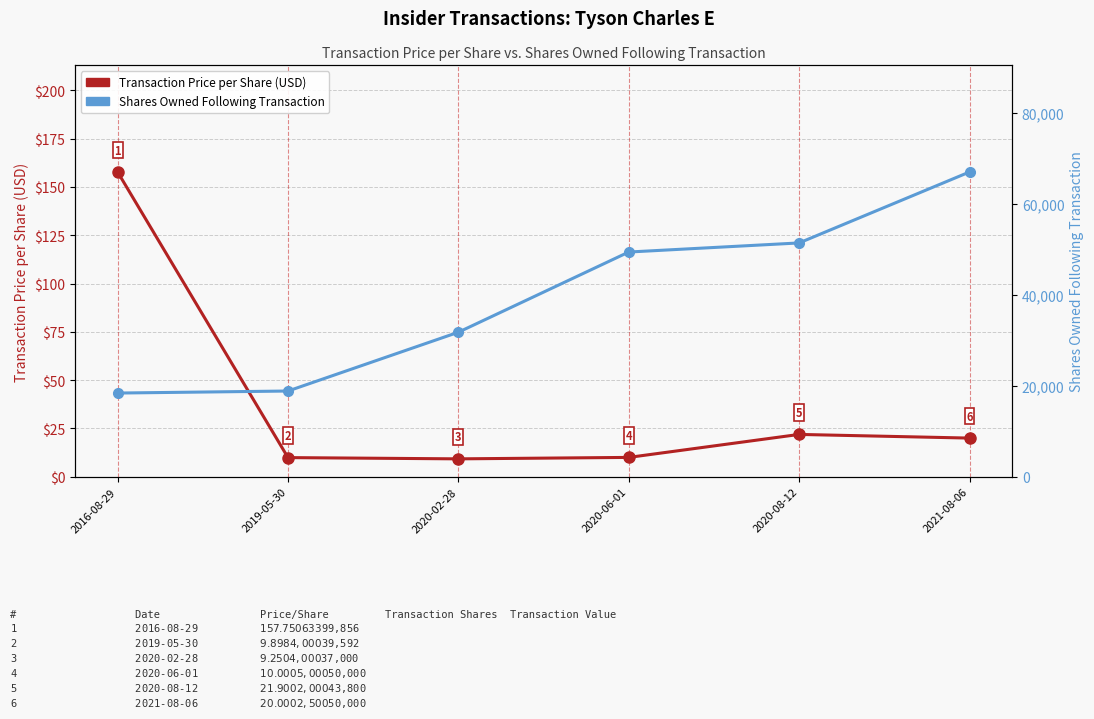

Is it true that Shares Owned Following Transaction equals 18397.0 at 2016-08-29?

True